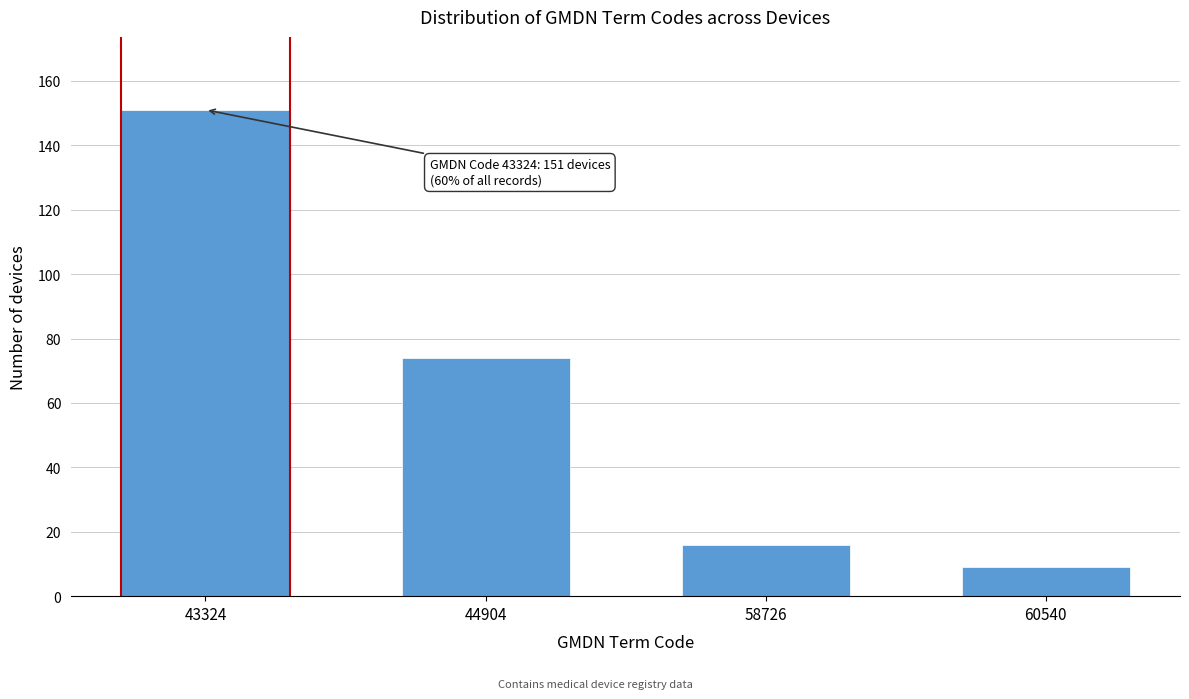

Reading left to right, list all the values displayed in this chart.

151	74	16	9